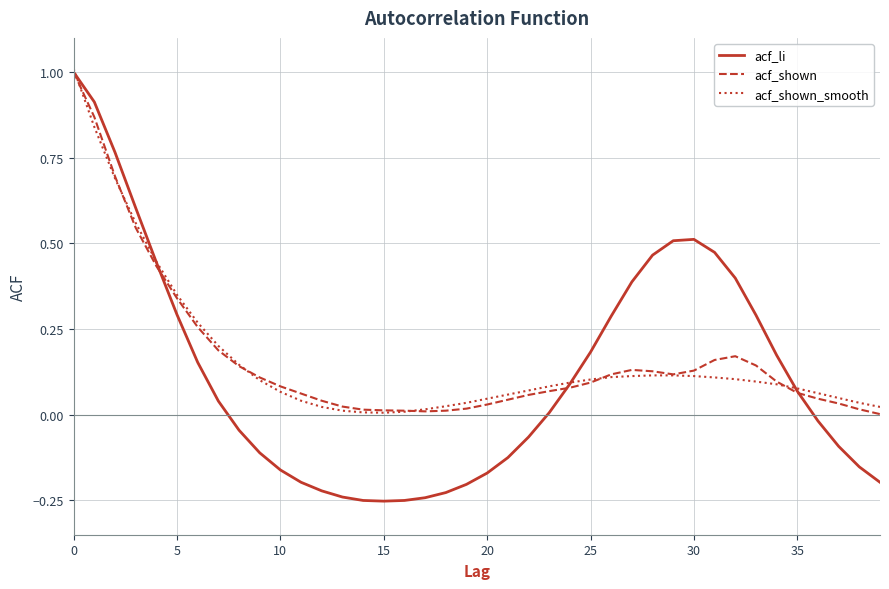

What is the highest value of the acf_li series?

1.0